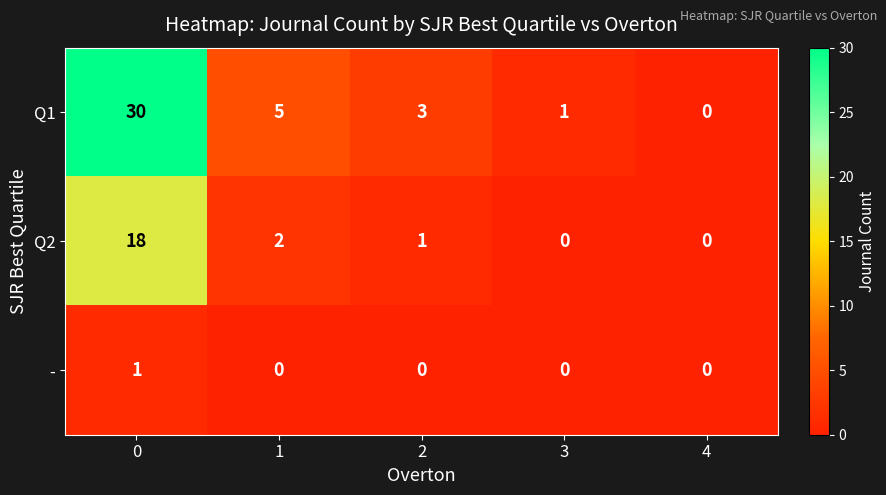

Which series has the largest total across all categories?

Q1